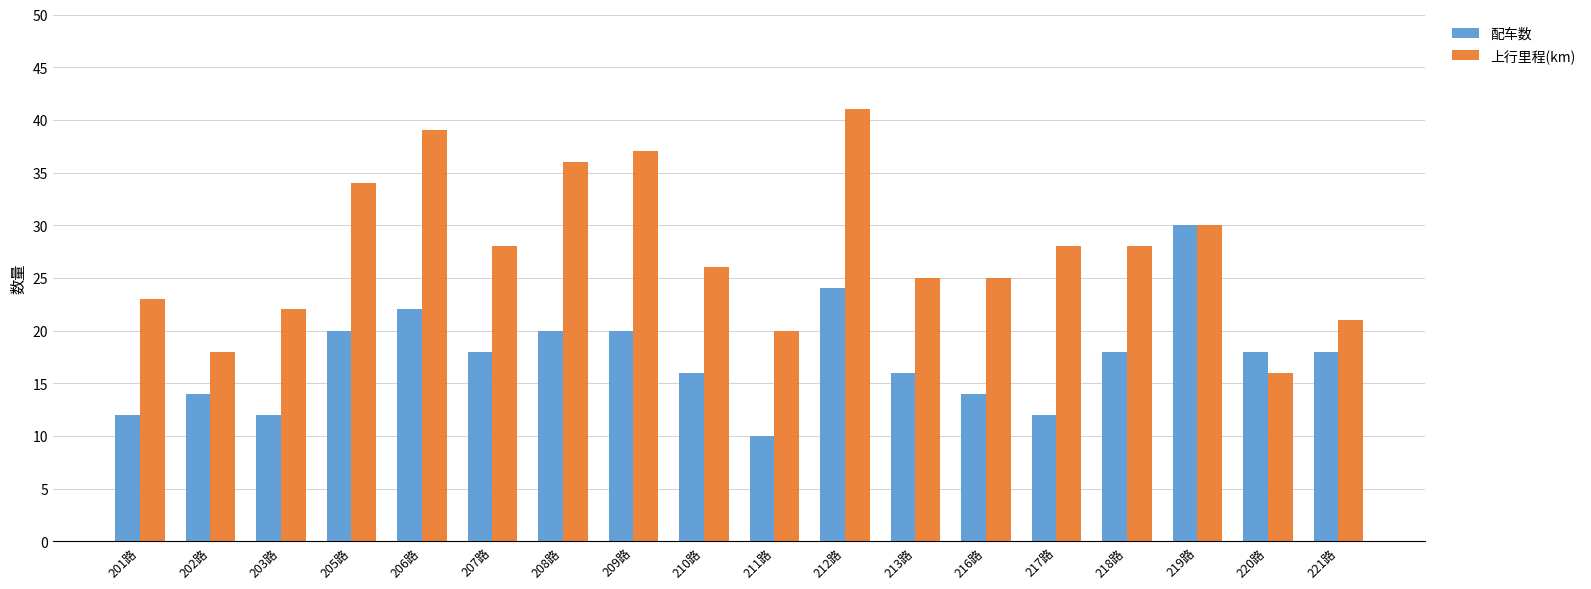

What is the difference between the 配车数 values at 202路 and 213路?

2